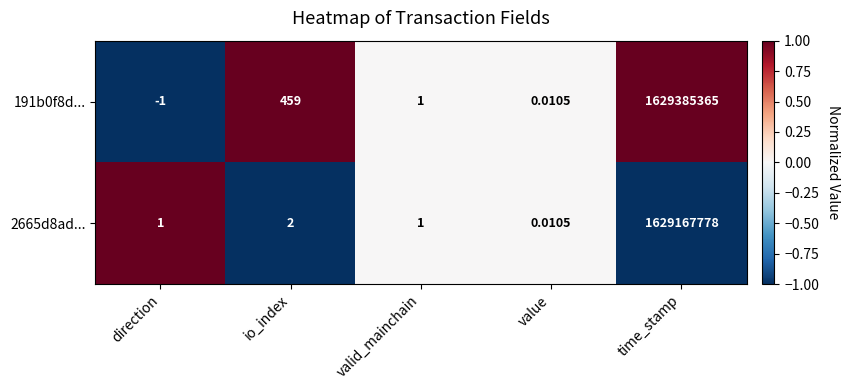

Which label corresponds to the largest value in the chart?

time_stamp